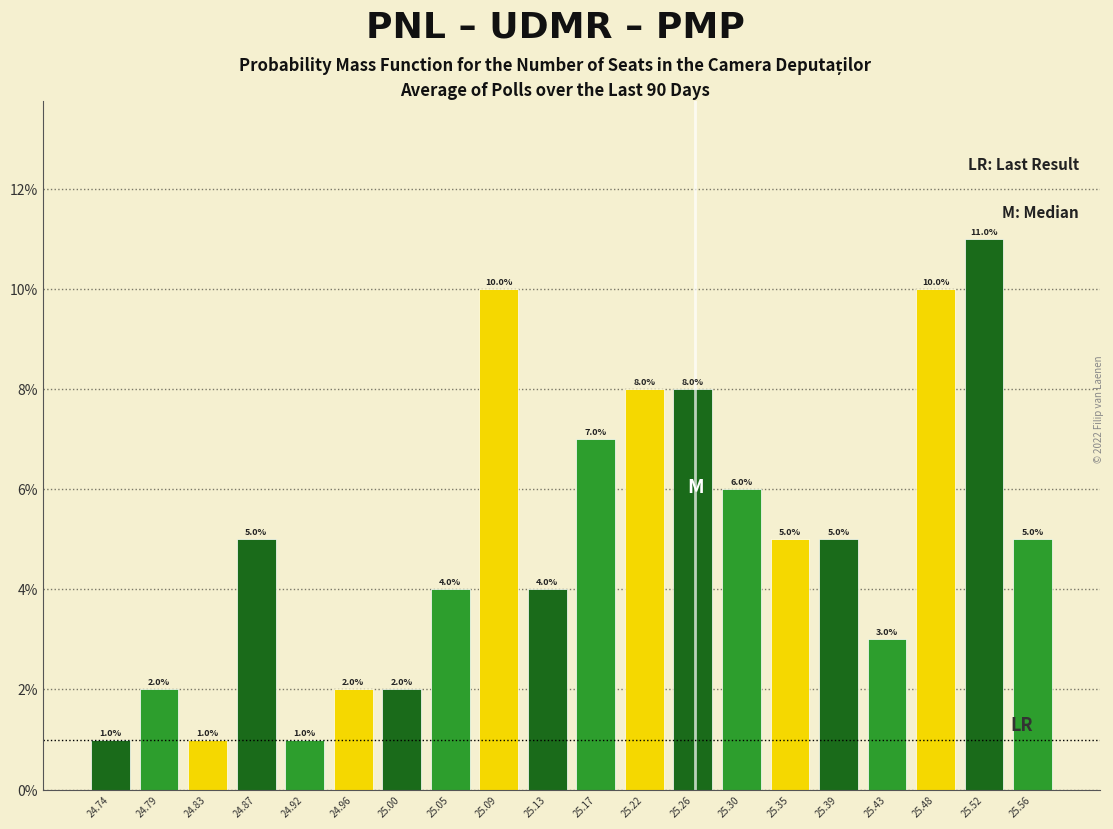

How tall is the bar that spans 25.110 to 25.155 on the x-axis? The bar edges are not printed on the chart, so give them approximately, as read against the axis.

4.0